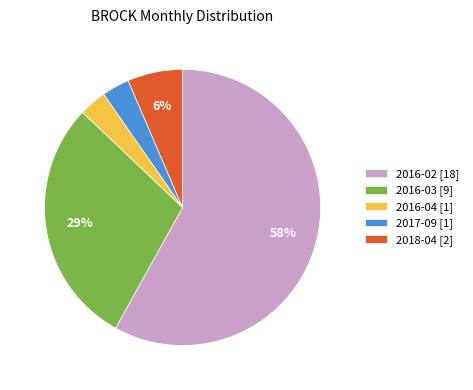

To the nearest percent, what portion does 2016-04 [1] represent?

3%